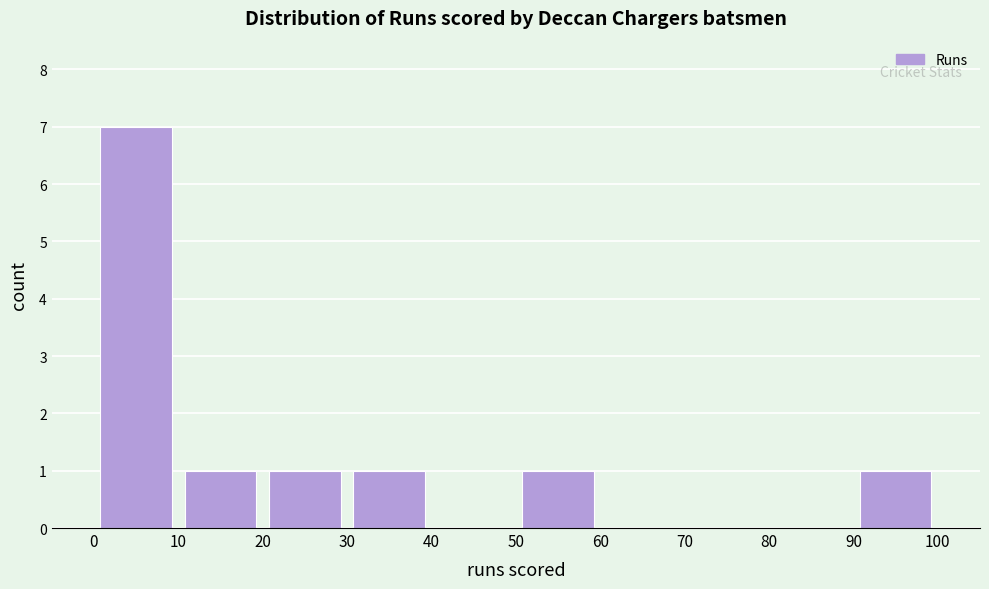

Reading left to right, transcribe this chart: for each bar, give the range it covers on the x-axis and its height. The values are not printed on the chart, so give them approximately, as read against the axis.

0 to 10: 7
10 to 20: 1
20 to 30: 1
30 to 40: 1
40 to 50: 0
50 to 60: 1
60 to 70: 0
70 to 80: 0
80 to 90: 0
90 to 100: 1